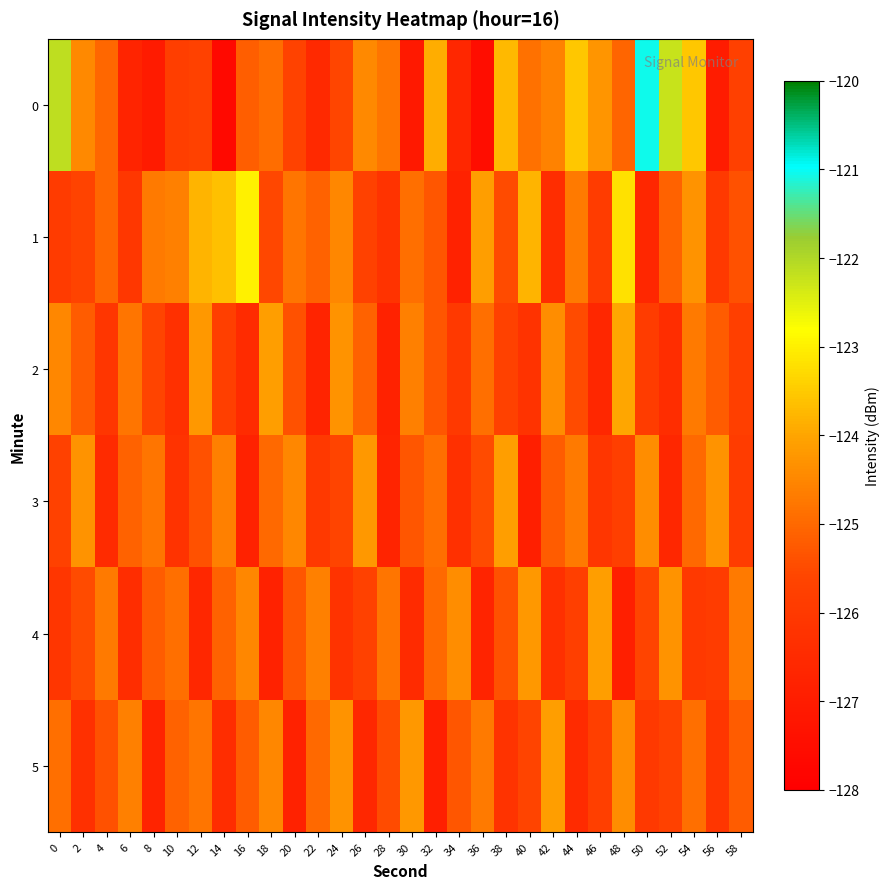

Count the number of categories in the chart.

30